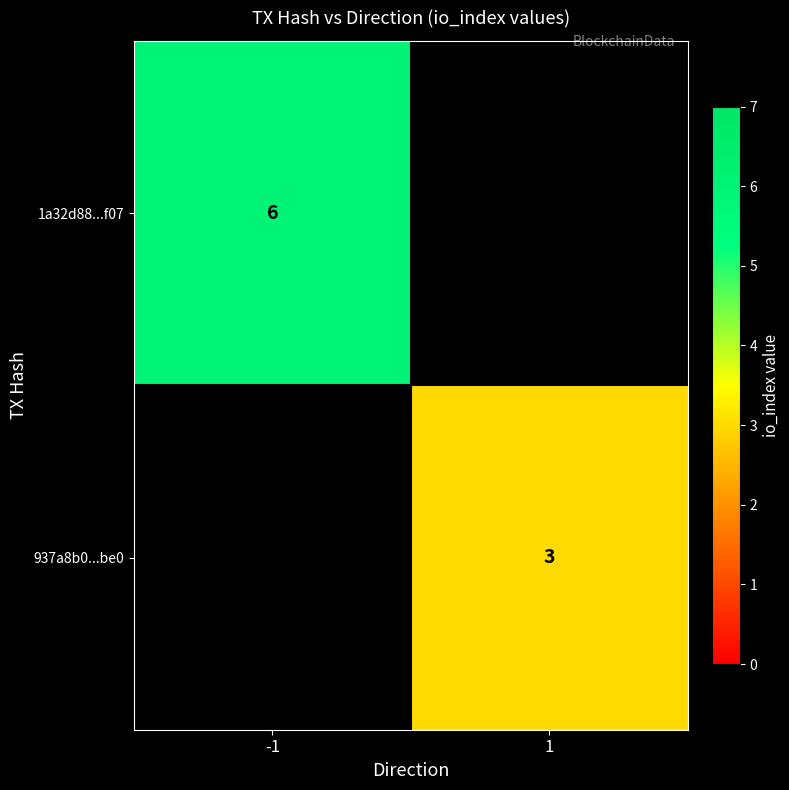

Is it true that 937a8b0...be0 equals 1 at 1?

False